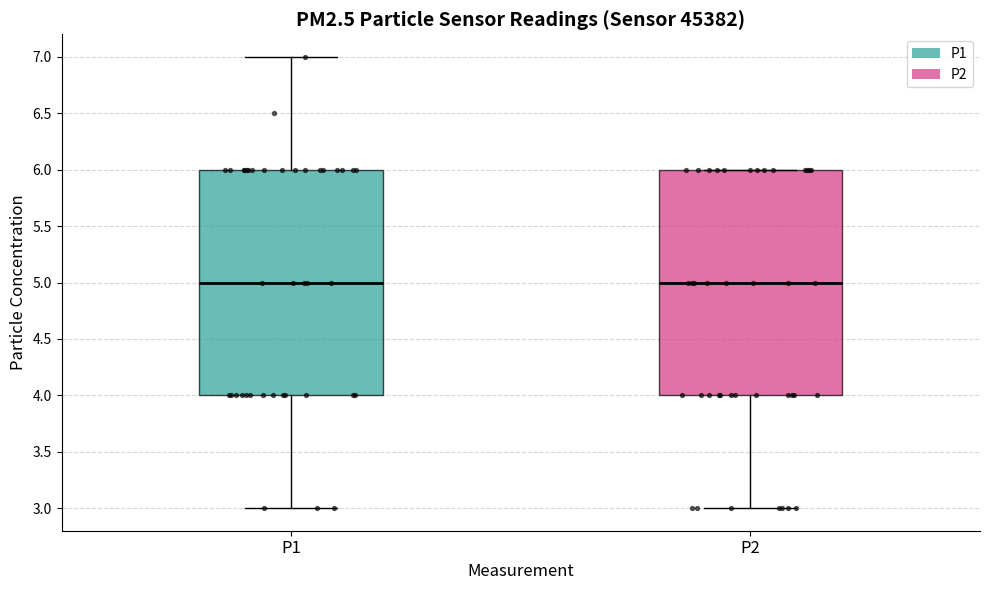

Where does the median line of the box for P1 sit on the y-axis? The values are not printed on the chart, so give them approximately, as read against the axis.

5